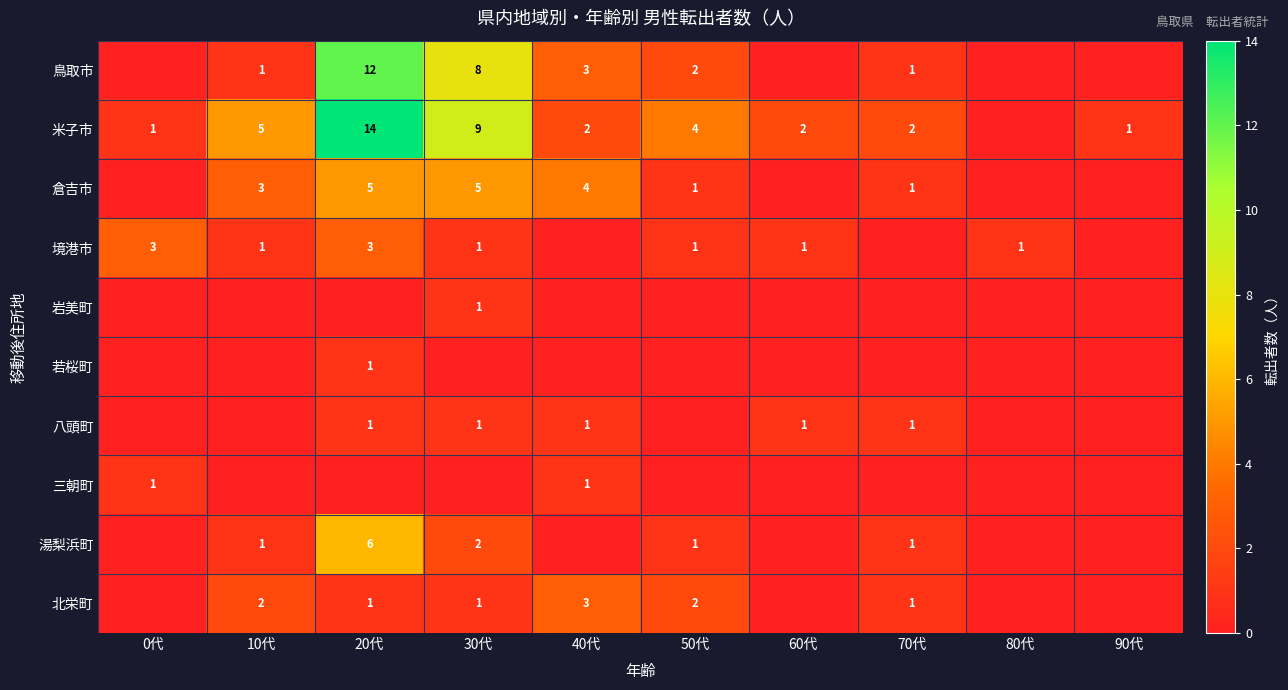

Is the value of 北栄町 at 30代 greater than the value of 米子市 at 50代?

No